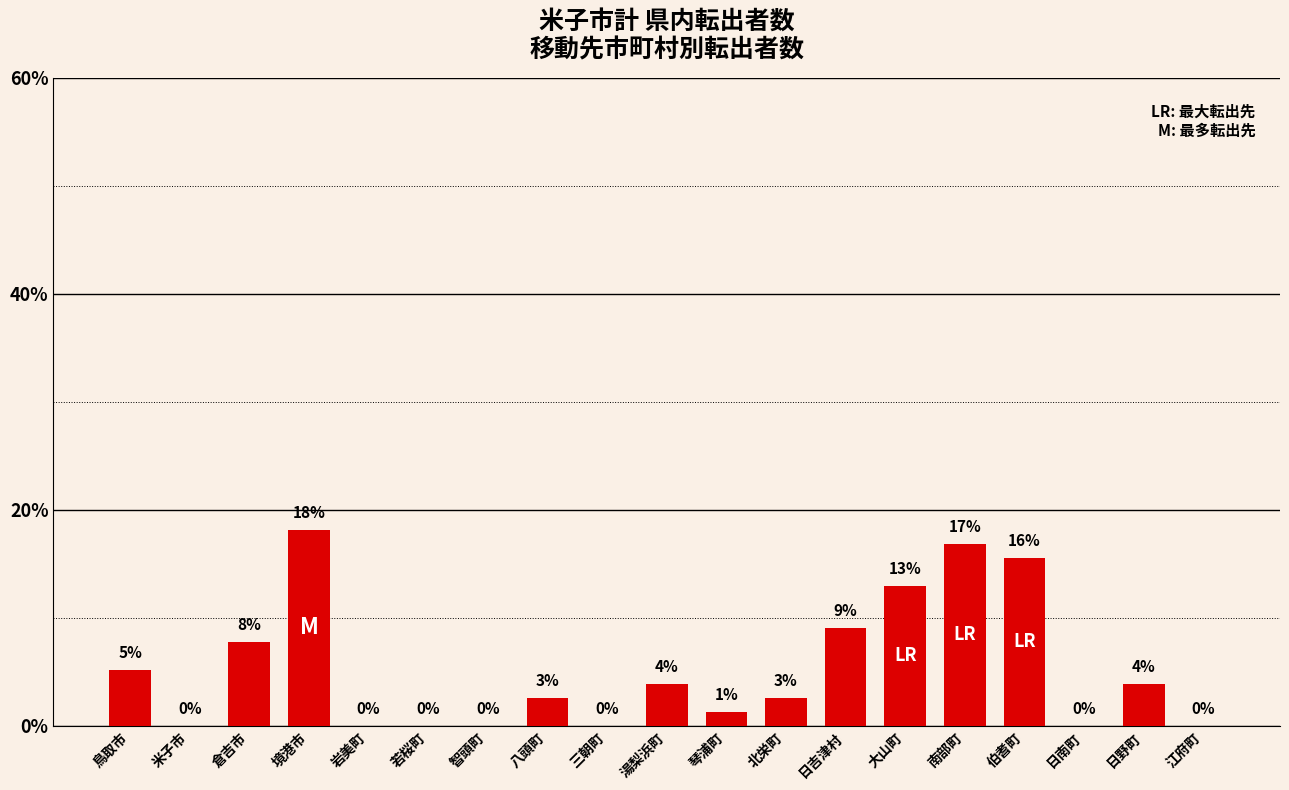

At which category does the chart reach its peak across all series?

境港市